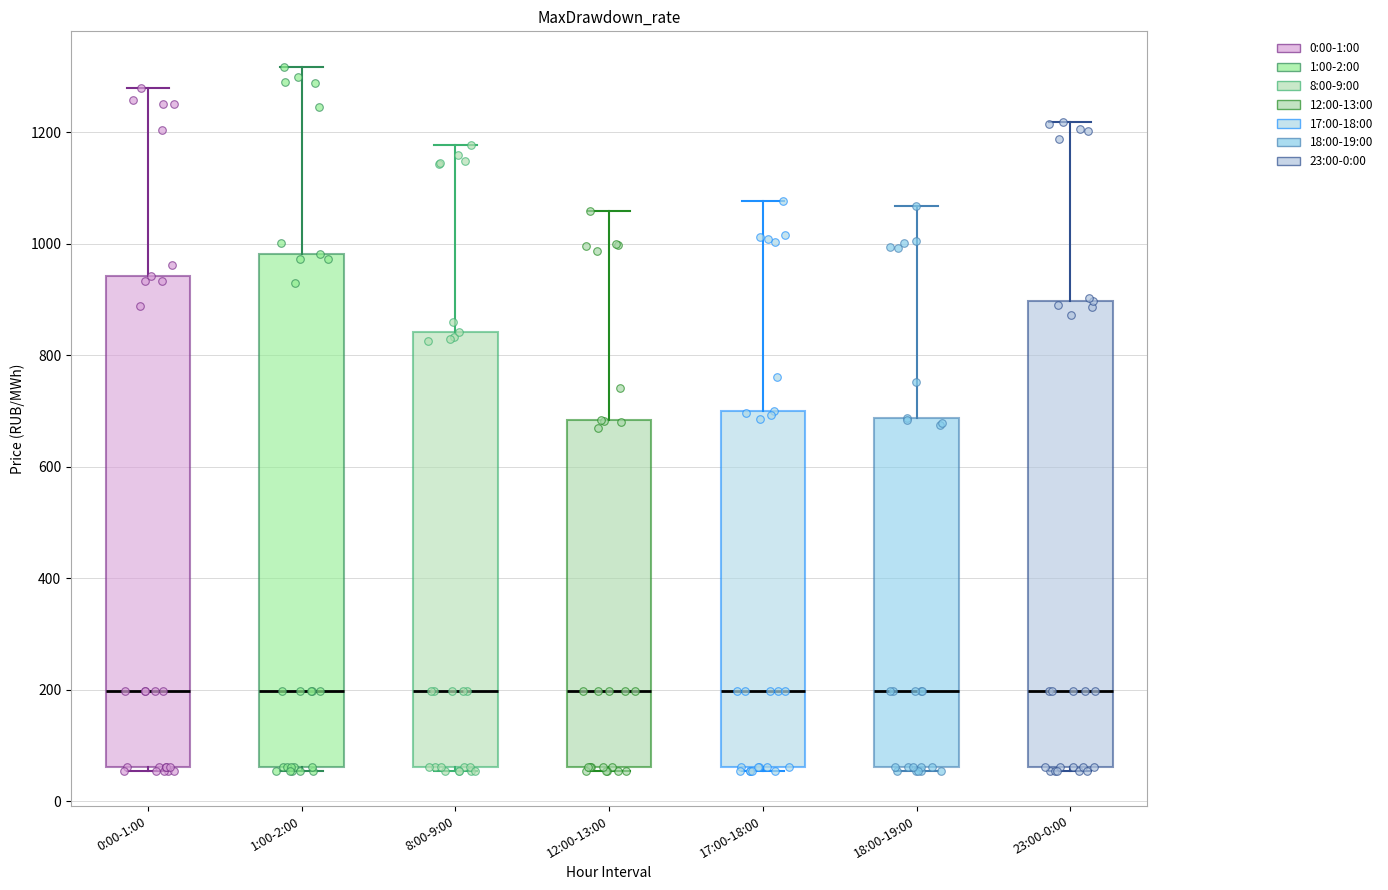

Which box is the tallest, from its lower edge to its upper edge?

1:00-2:00